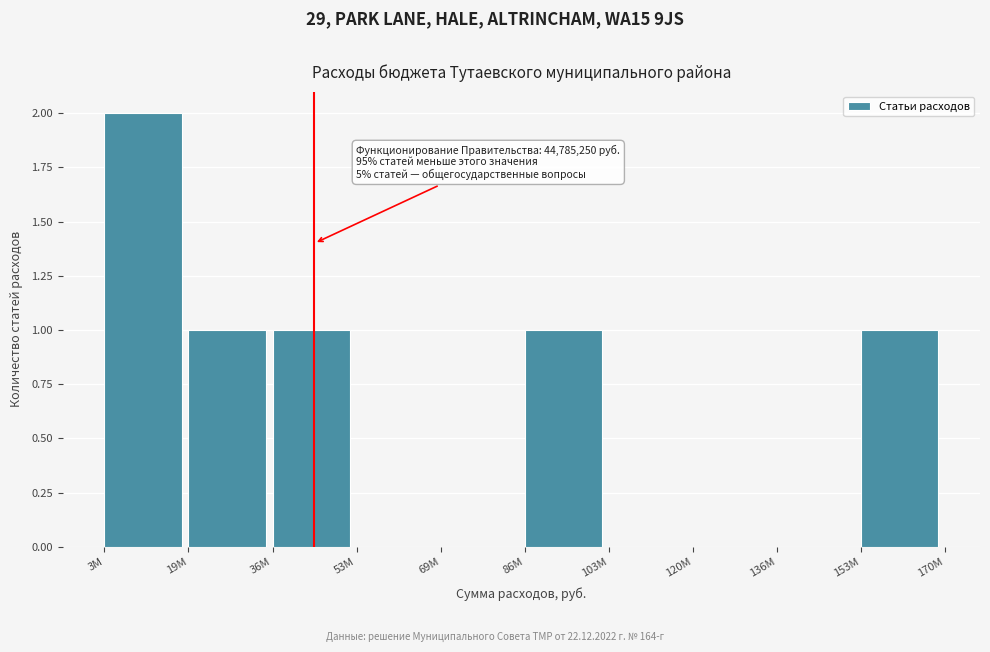

Reading right to left, extract all data points from this chart.

153M=1	136M=0	120M=0	103M=0	86M=1	69M=0	53M=0	36M=1	19M=1	3M=2